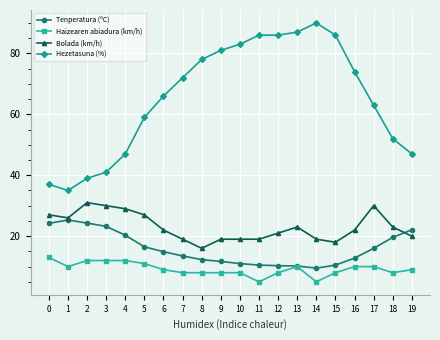

True or false: Tenperatura (ºC) and Hezetasuna (%) cross at least once.

False